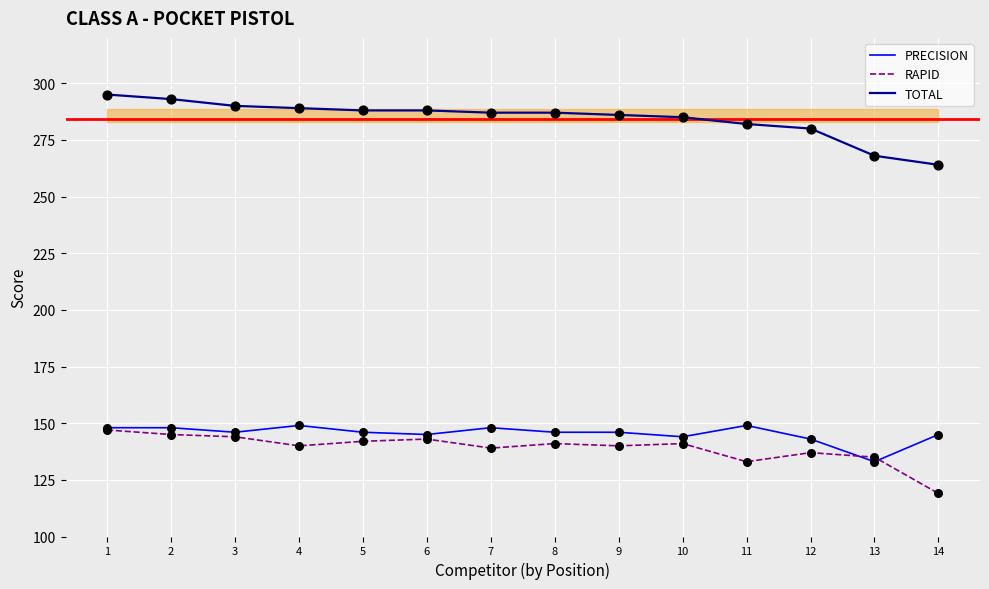

Which series has the largest total across all categories?

TOTAL